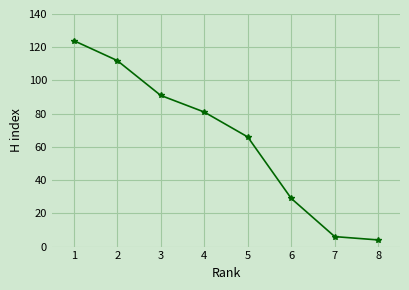

List the labels in order of value, largest first.

1, 2, 3, 4, 5, 6, 7, 8